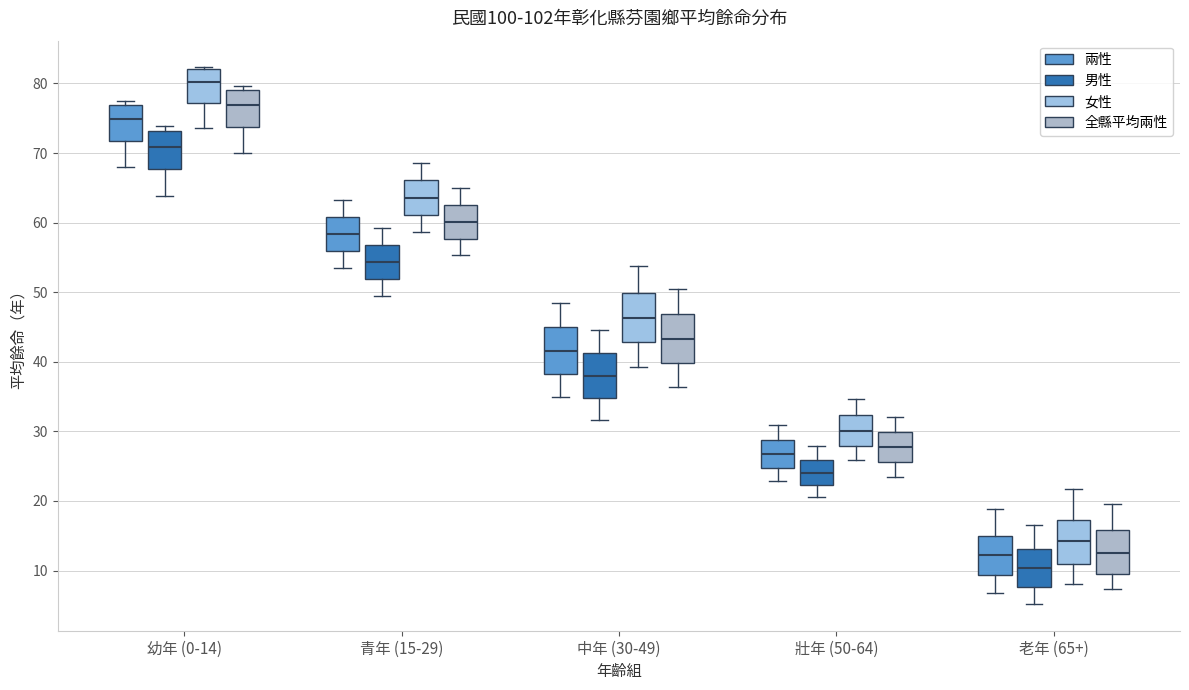

Reading left to right, transcribe this box plot: for each box, give where its median line is, the range the box spans, and where its two whiskers end, as read against the y-axis. The values are not printed on the chart, so give them approximately, as read against the axis.

幼年 (0-14) (兩性): median 75, box 72 to 77, whiskers 68 to 78
幼年 (0-14) (男性): median 71, box 68 to 73, whiskers 64 to 74
幼年 (0-14) (女性): median 80, box 77 to 82, whiskers 74 to 82
幼年 (0-14) (全縣平均兩性): median 77, box 74 to 79, whiskers 70 to 80
青年 (15-29) (兩性): median 58, box 56 to 61, whiskers 54 to 63
青年 (15-29) (男性): median 54, box 52 to 57, whiskers 50 to 59
青年 (15-29) (女性): median 64, box 61 to 66, whiskers 59 to 69
青年 (15-29) (全縣平均兩性): median 60, box 58 to 63, whiskers 55 to 65
中年 (30-49) (兩性): median 42, box 38 to 45, whiskers 35 to 49
中年 (30-49) (男性): median 38, box 35 to 41, whiskers 32 to 45
中年 (30-49) (女性): median 46, box 43 to 50, whiskers 39 to 54
中年 (30-49) (全縣平均兩性): median 43, box 40 to 47, whiskers 36 to 50
壯年 (50-64) (兩性): median 27, box 25 to 29, whiskers 23 to 31
壯年 (50-64) (男性): median 24, box 22 to 26, whiskers 21 to 28
壯年 (50-64) (女性): median 30, box 28 to 32, whiskers 26 to 35
壯年 (50-64) (全縣平均兩性): median 28, box 26 to 30, whiskers 24 to 32
老年 (65+) (兩性): median 12, box 9 to 15, whiskers 7 to 19
老年 (65+) (男性): median 10, box 8 to 13, whiskers 5 to 17
老年 (65+) (女性): median 14, box 11 to 17, whiskers 8 to 22
老年 (65+) (全縣平均兩性): median 13, box 10 to 16, whiskers 7 to 20